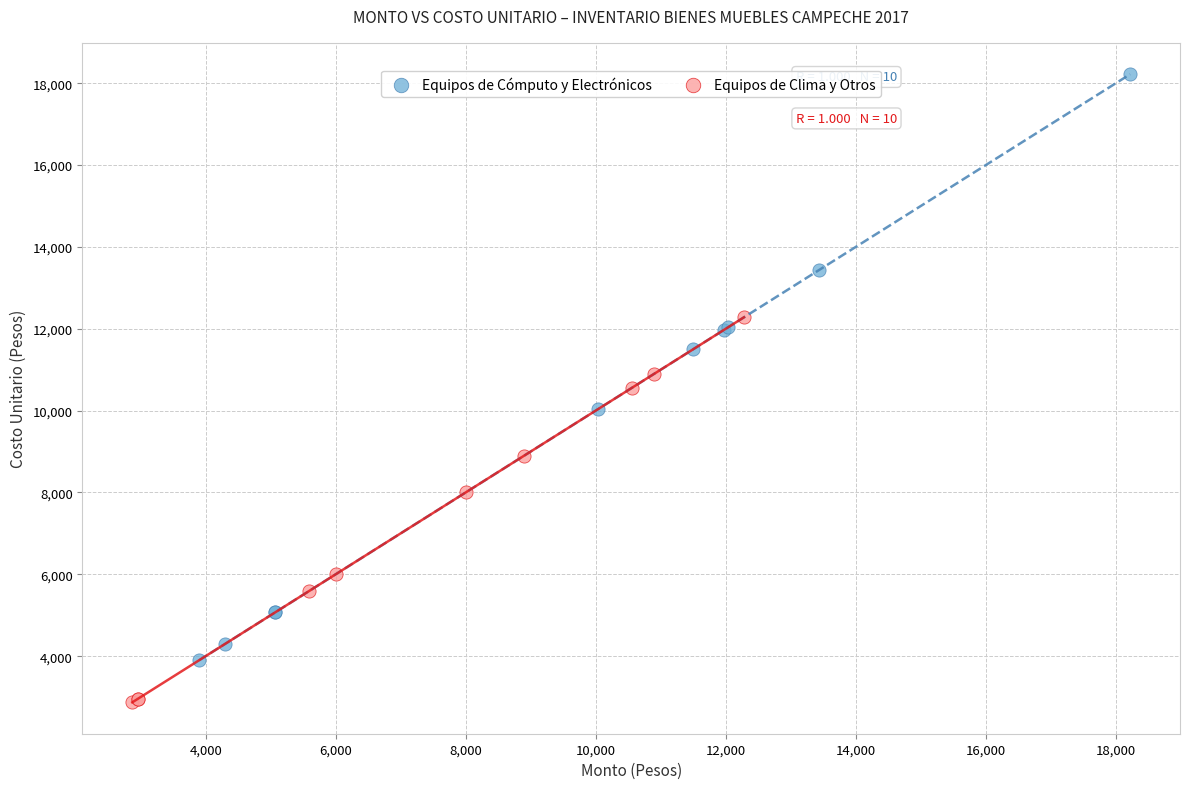

Which series reaches the minimum Y coordinate?

Equipos de Clima y Otros